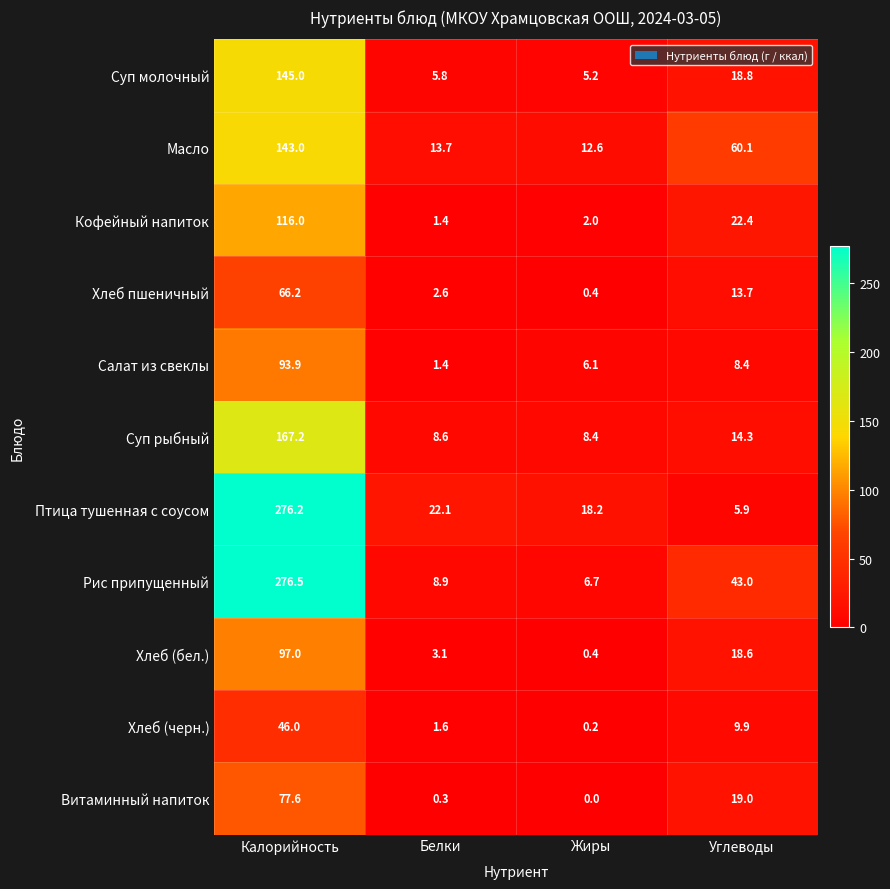

What is the difference between the Рис припущенный values at Белки and Калорийность?

267.6